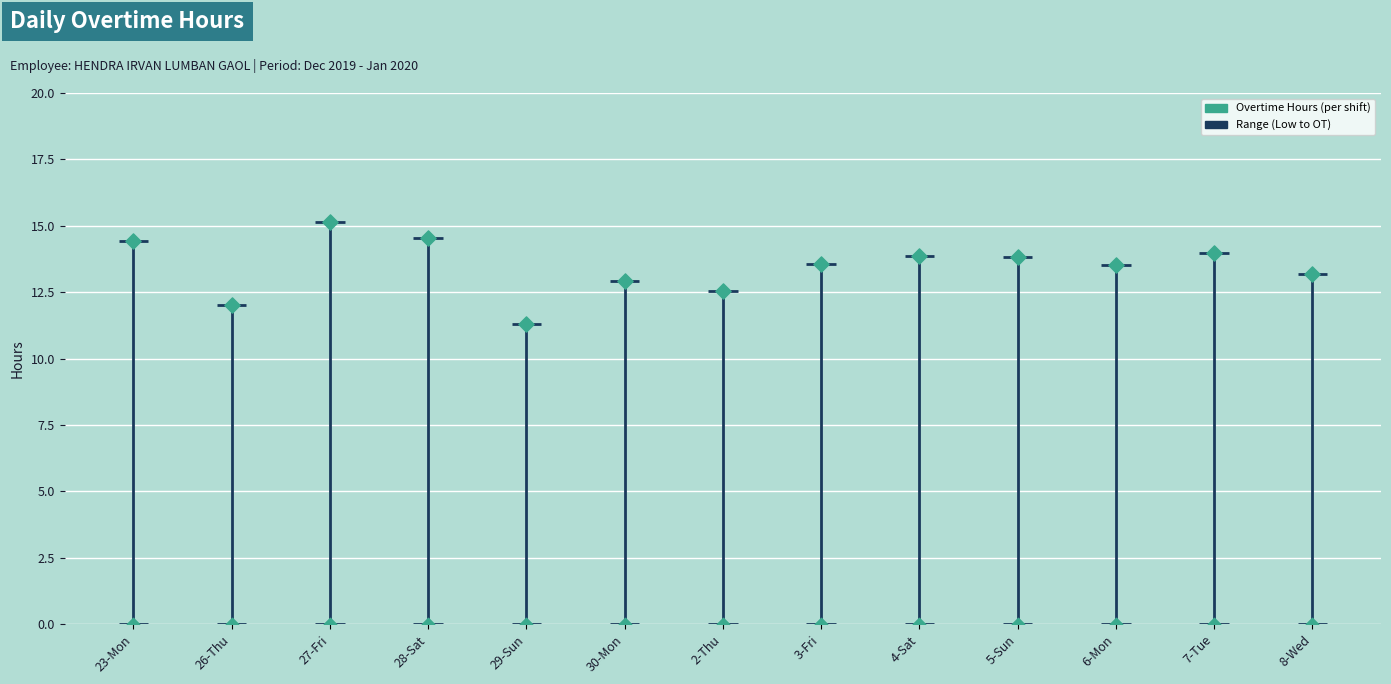

What is the total value across all series at 4-Sat?

13.9